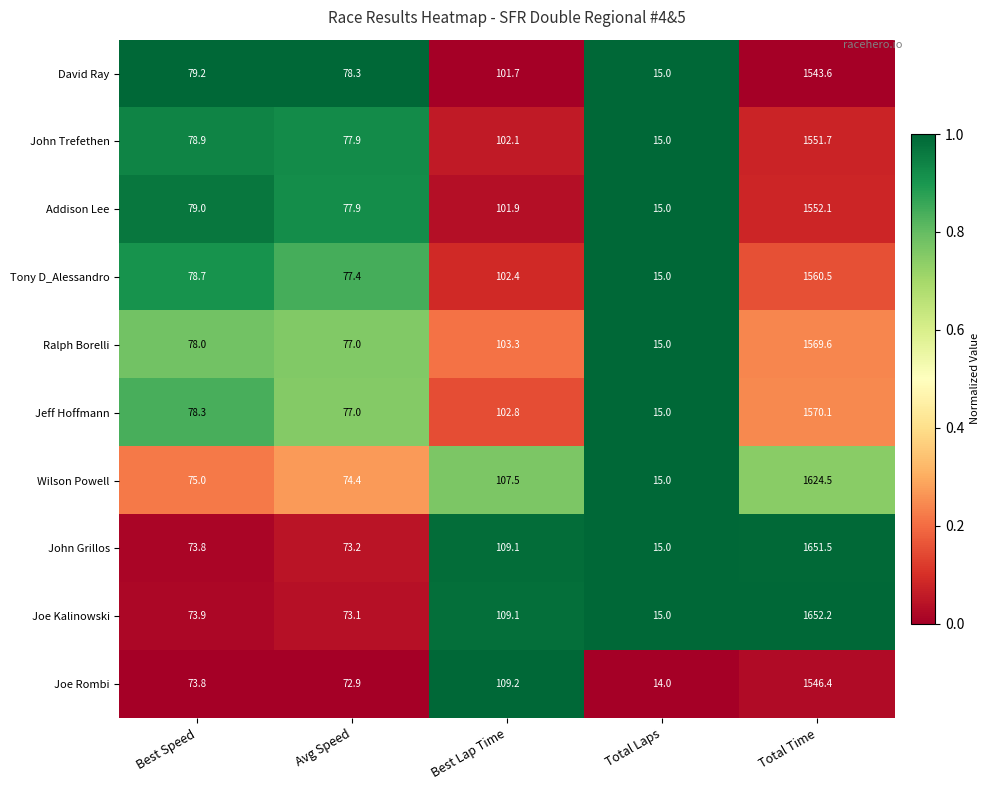

What is the difference between the second highest and minimum values in the Joe Kalinowski series?

94.1